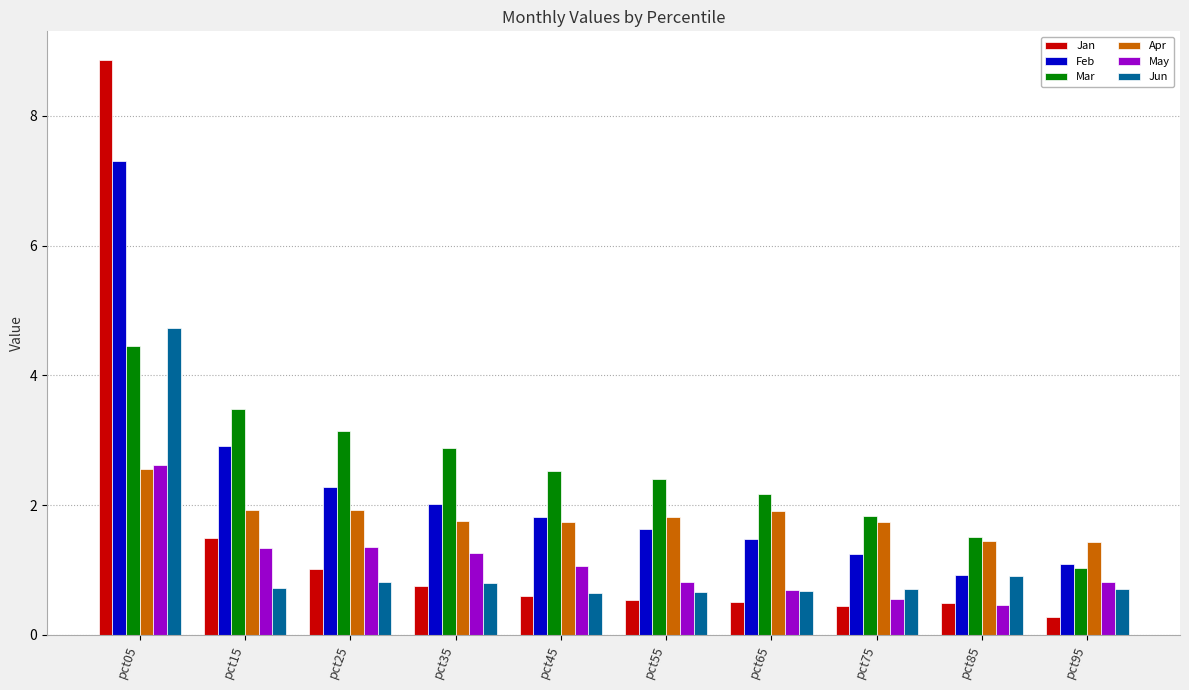

True or false: Jun has a value of 7.6 at pct05.

False